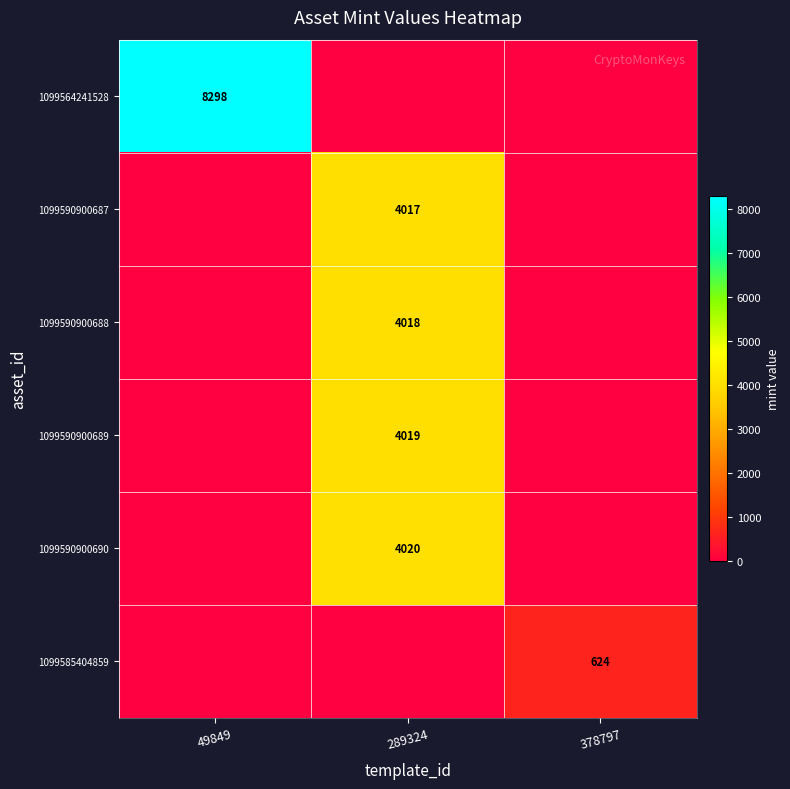

Which series has the widest spread of values?

1099564241528